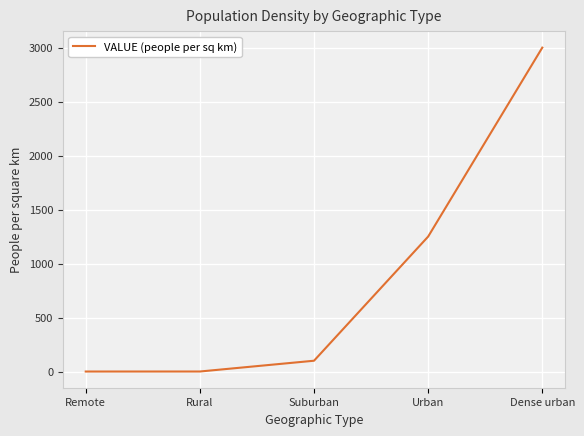

What is the sum of the values at Urban and Remote?

1250.0